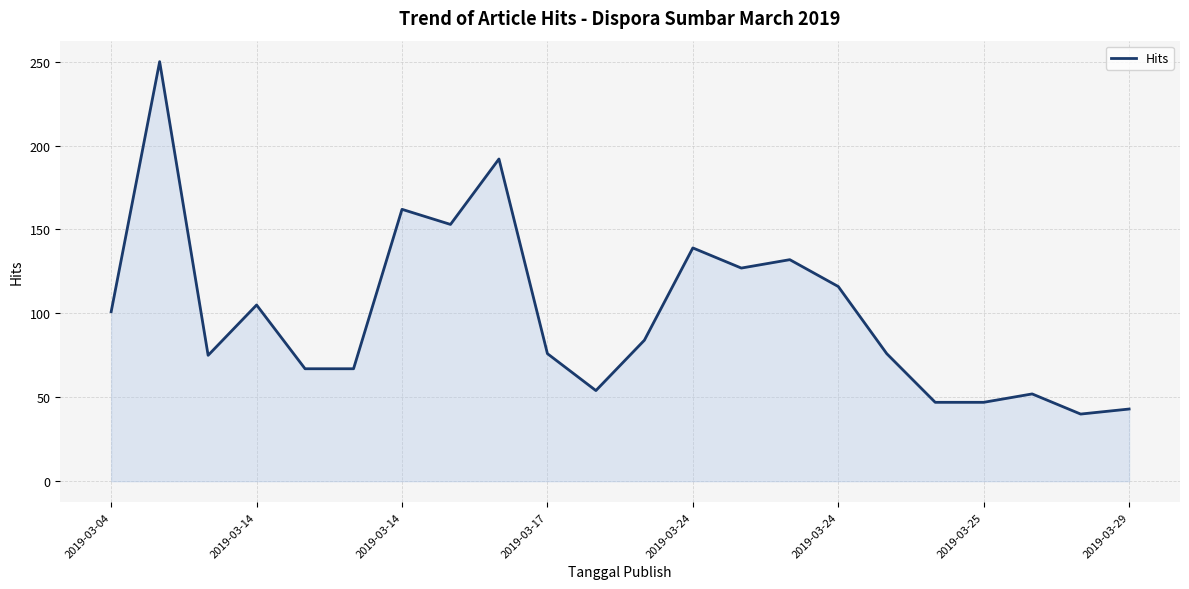

What is the minimum value shown in the chart?

40